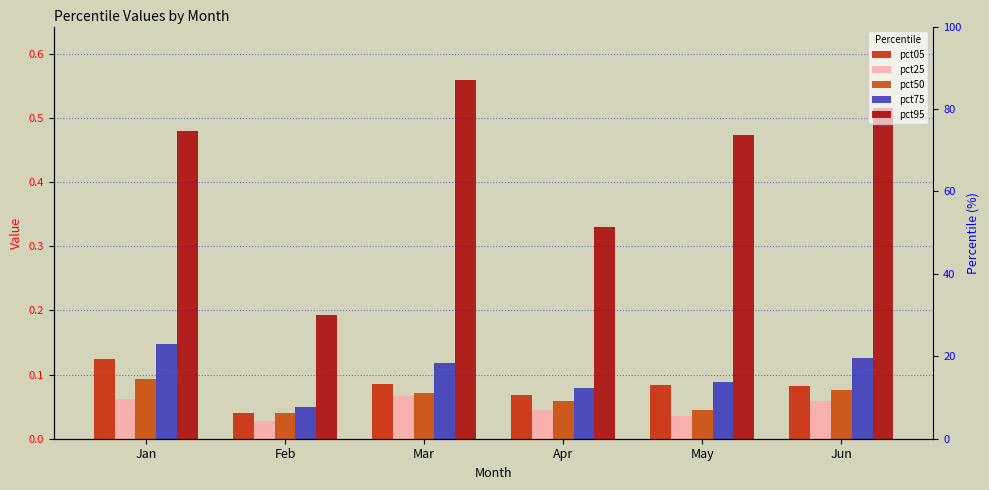

What is the approximate value of pct75 at Mar?

0.1